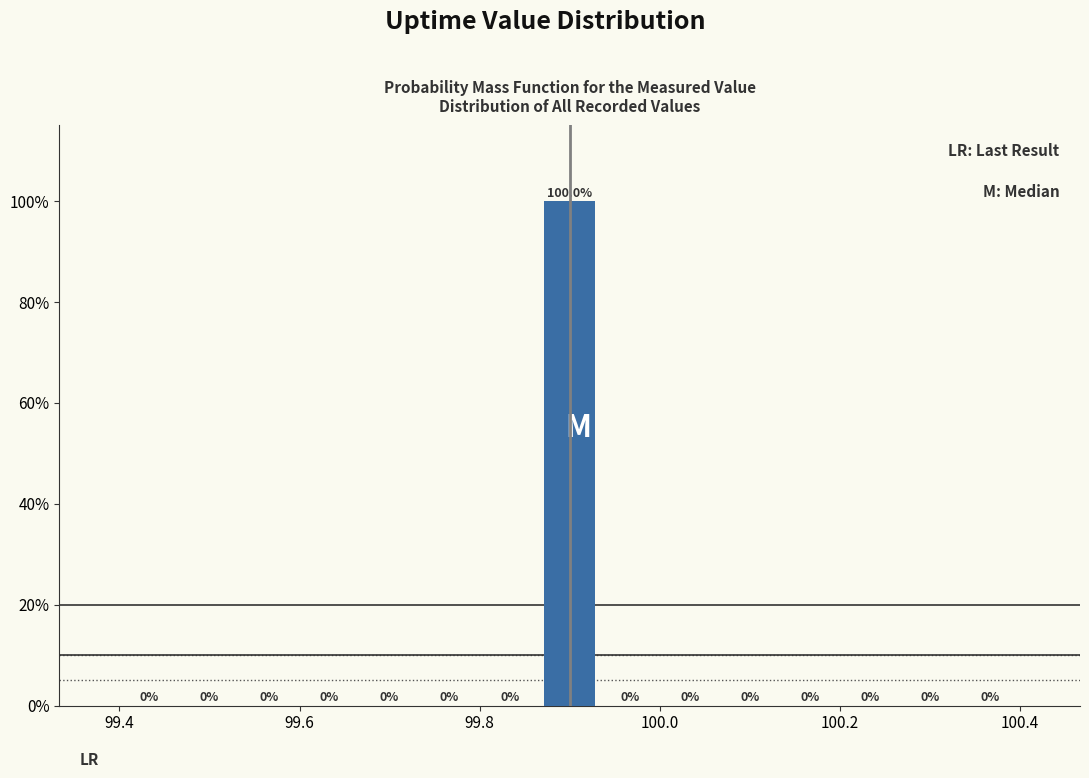

Around what value on the x-axis is the tallest bar? Give the approximate position of its centre, as read against the axis.

99.90